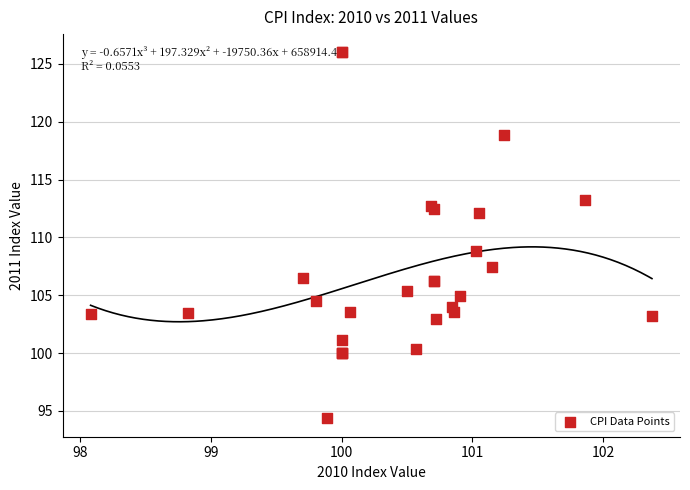

What Y value in the scatter plot is closest to 110?

108.8